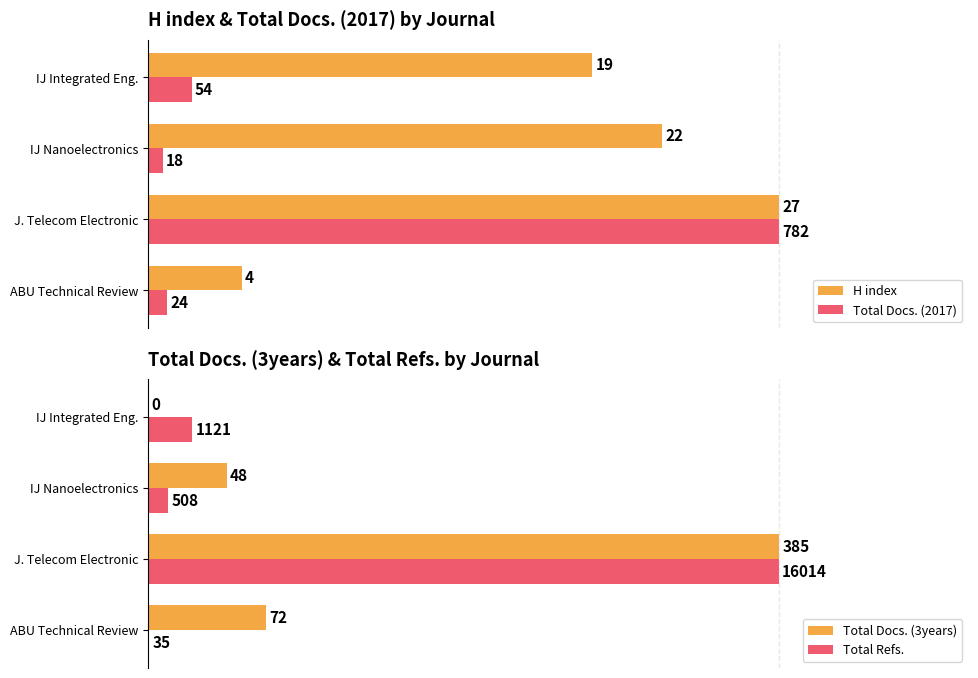

How many categories are shown in the chart?

4